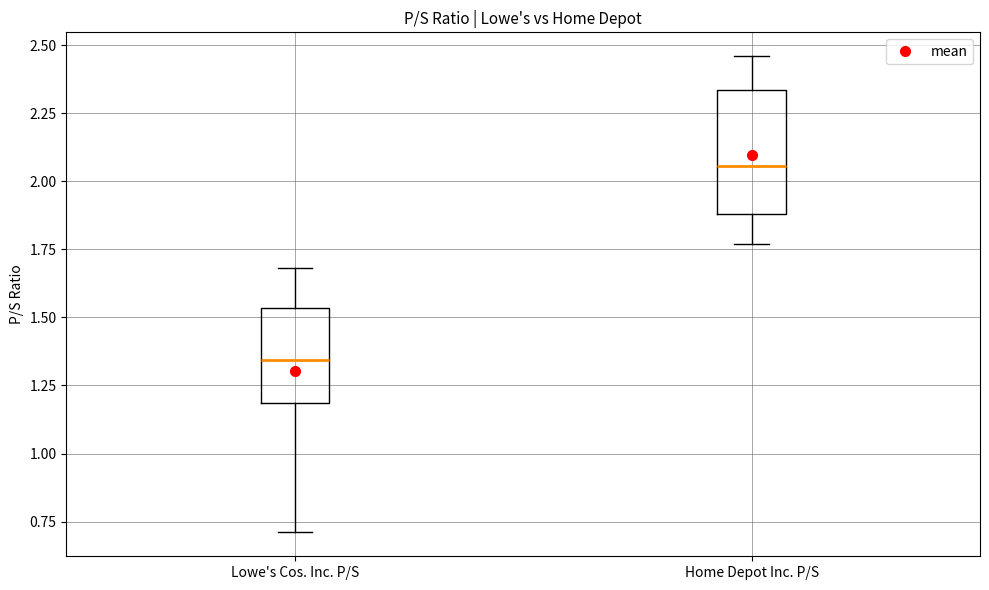

Reading left to right, read every box against the y-axis: the position of its median line, the range the box covers, and the ends of its whiskers. The values are not printed on the chart, so give them approximately, as read against the axis.

Lowe's Cos. Inc. P/S: median 1.35, box 1.20 to 1.55, whiskers 0.70 to 1.70
Home Depot Inc. P/S: median 2.05, box 1.90 to 2.35, whiskers 1.75 to 2.45